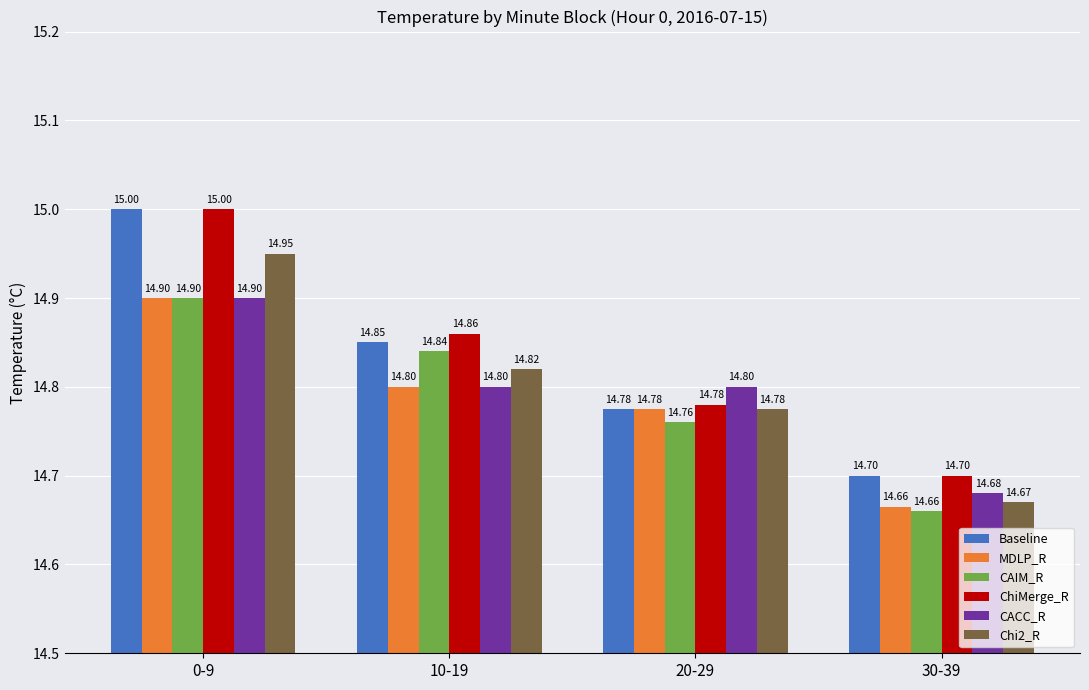

Rank the categories by ChiMerge_R value from highest to lowest.

0-9, 10-19, 20-29, 30-39